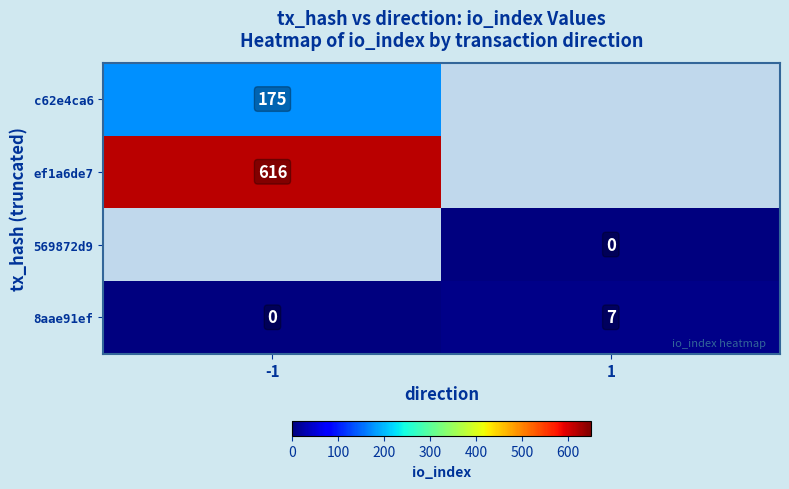

Is it true that c62e4ca6 equals 244 at -1?

False